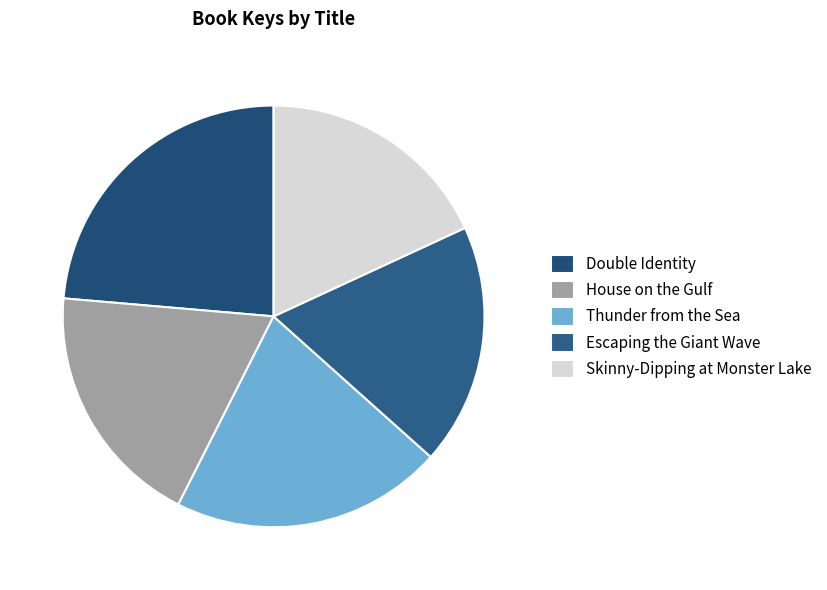

Does any single category account for the majority?

No